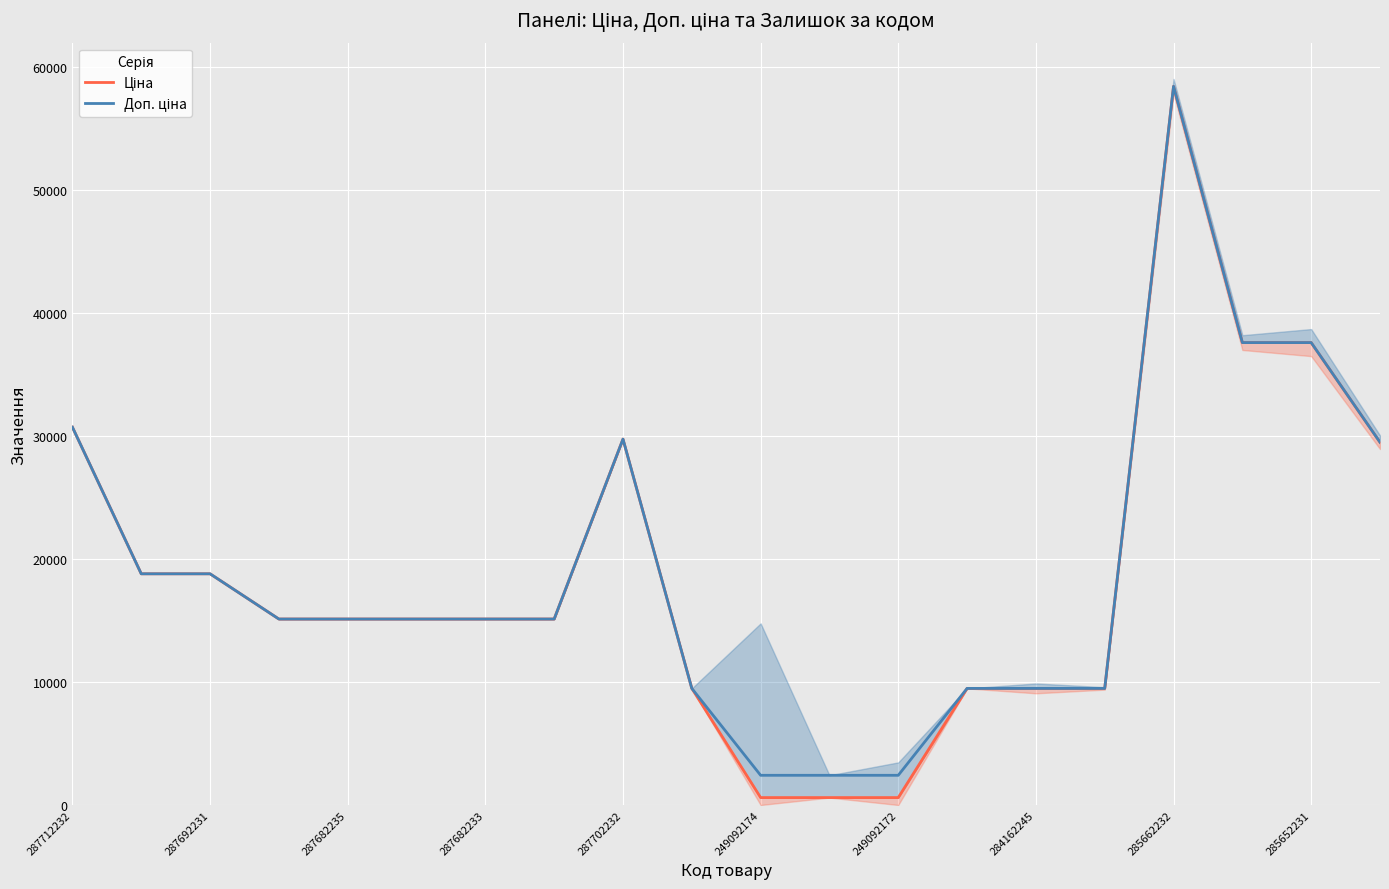

Is this an area chart (filled region under the line)?

No